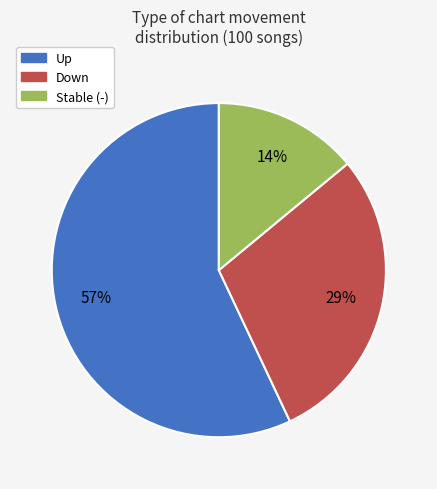

Which category has the biggest portion of the pie?

Up